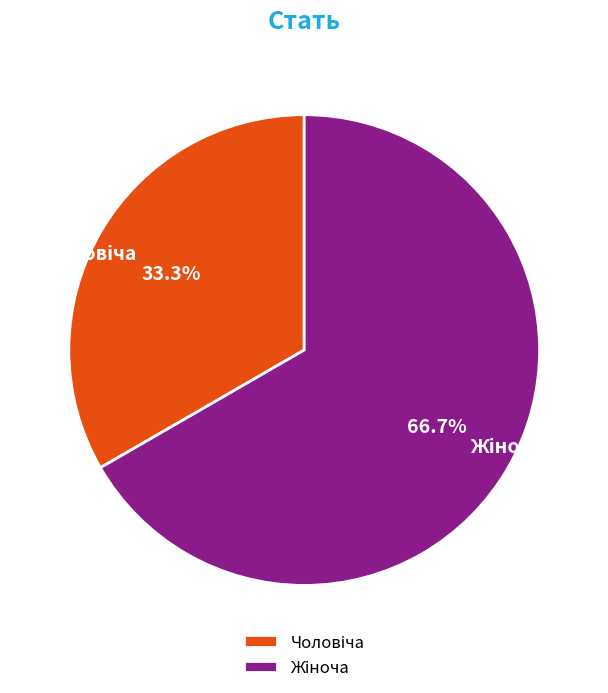

Is there any slice that represents more than half of the pie?

Yes